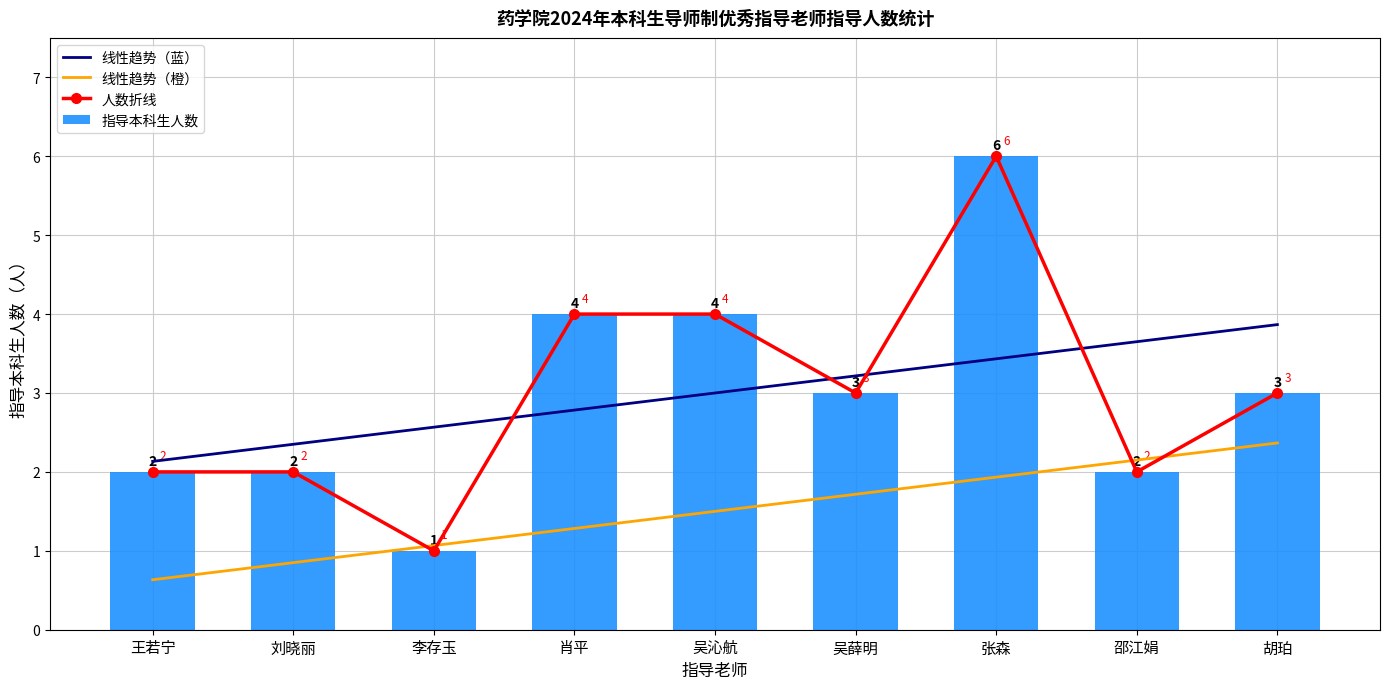

Are the bars horizontal?

No